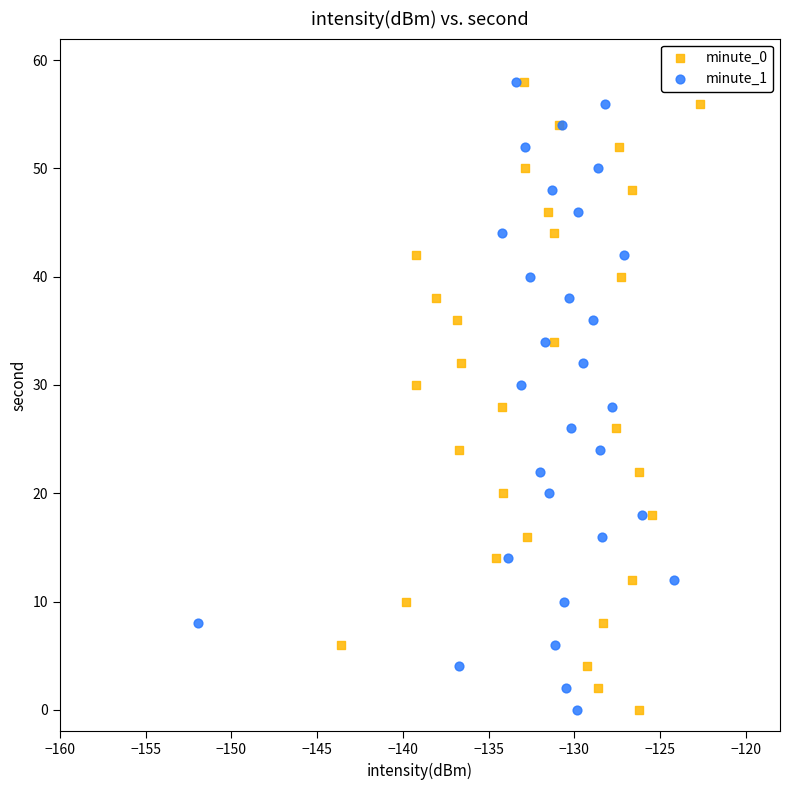

What are all the series names shown in the legend?

minute_0, minute_1